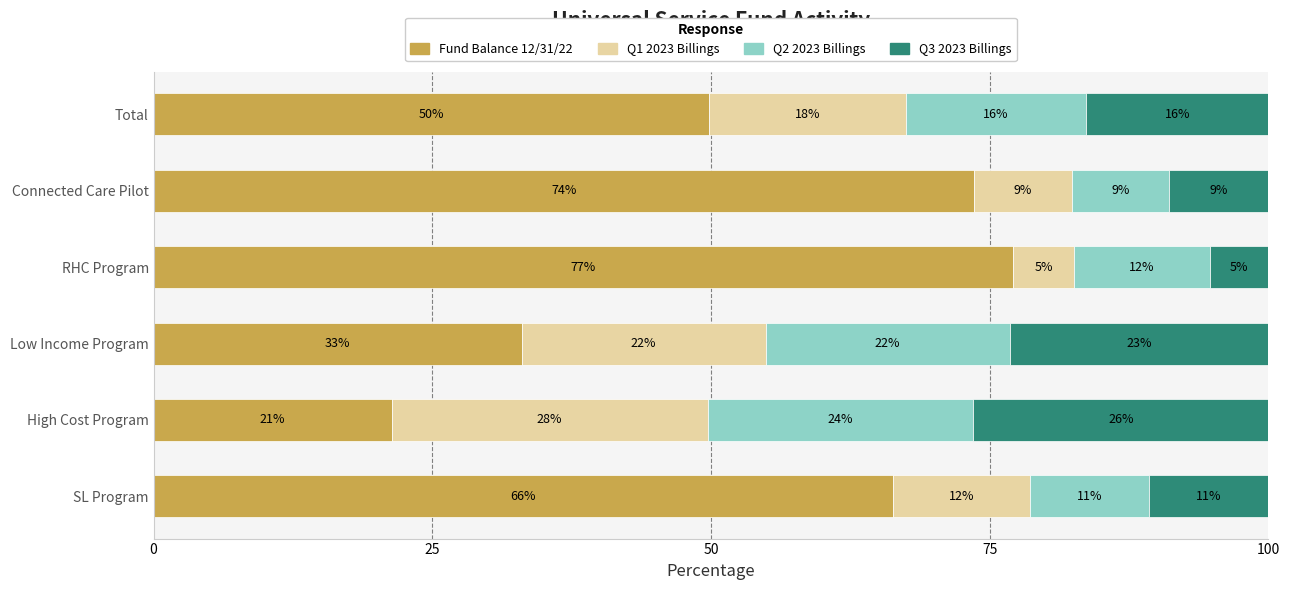

What are all the series names shown in the legend?

Fund Balance 12/31/22, Q1 2023 Billings, Q2 2023 Billings, Q3 2023 Billings